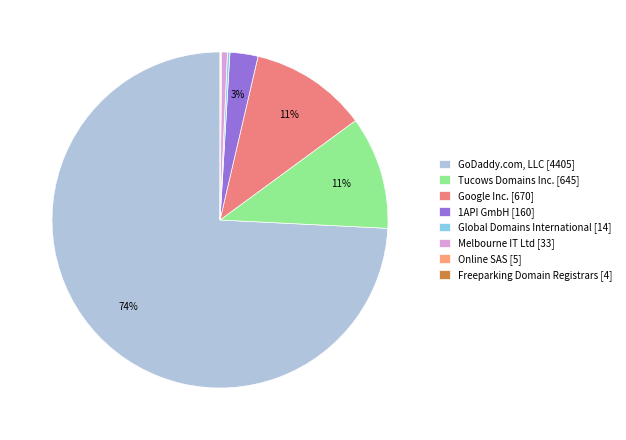

How many slices are in this pie chart?

8